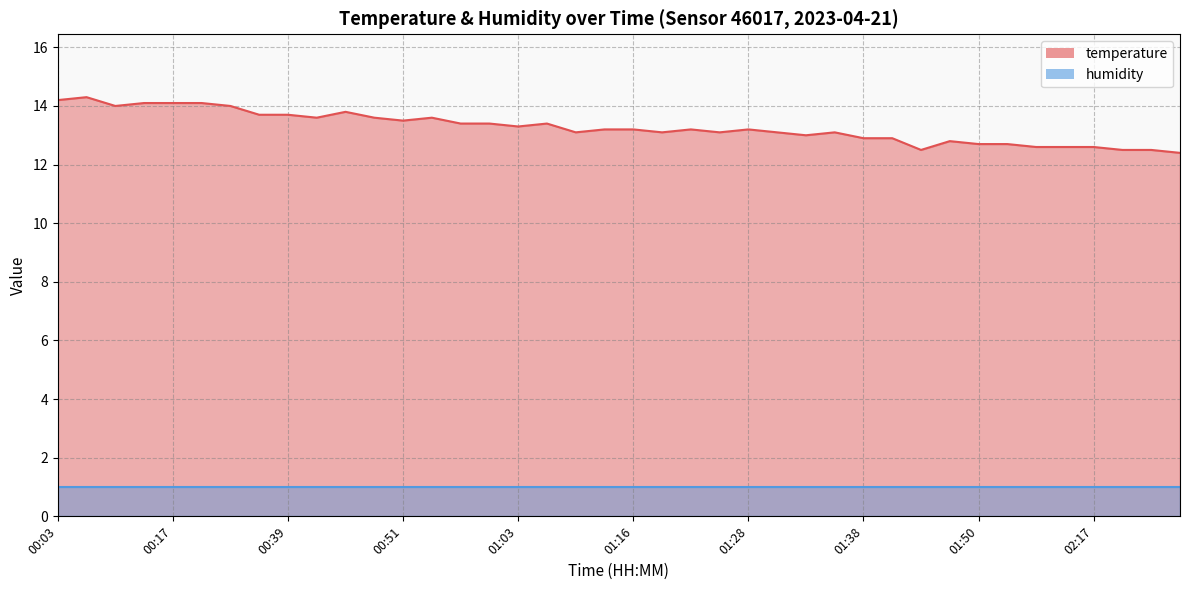

How many points are higher than both their immediate neighbors (excluding endpoints)?

8